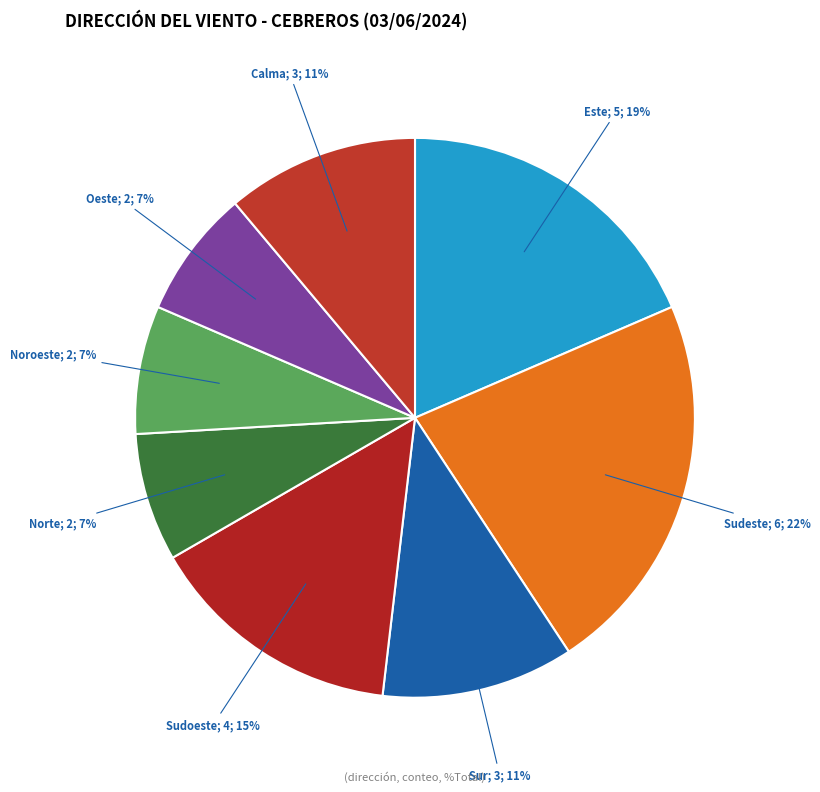

Do Sudoeste; 4; 15% and Este; 5; 19% together represent more than half of the pie?

No